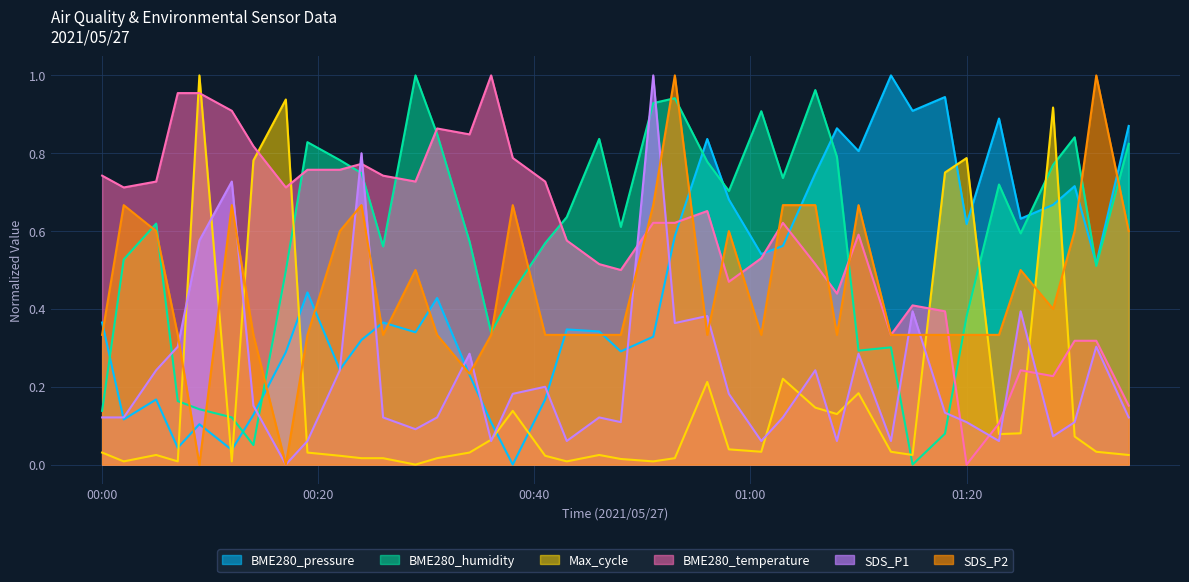

What is the difference between the second highest and minimum values in the BME280_pressure series?

0.9